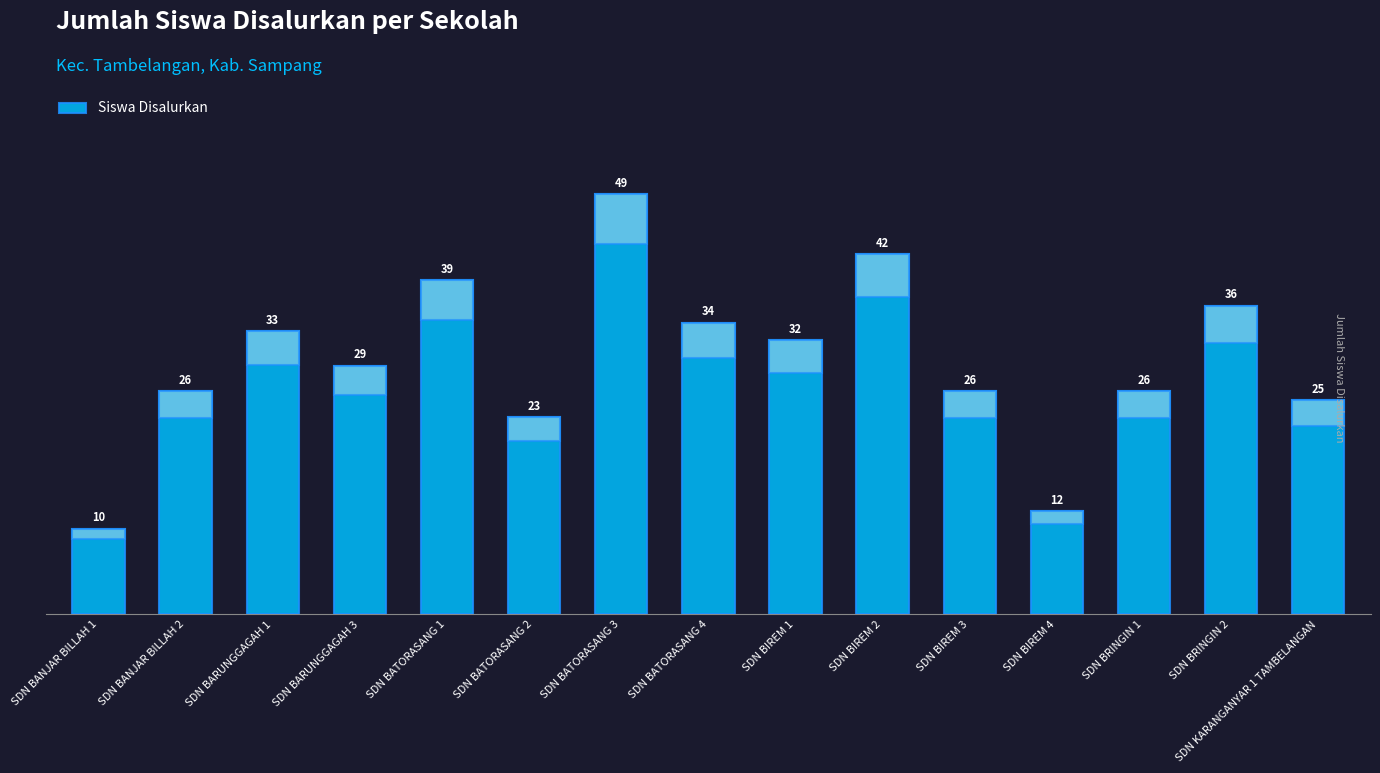

Reading right to left, what are all the values shown in this chart?

25	36	26	12	26	42	32	34	49	23	39	29	33	26	10